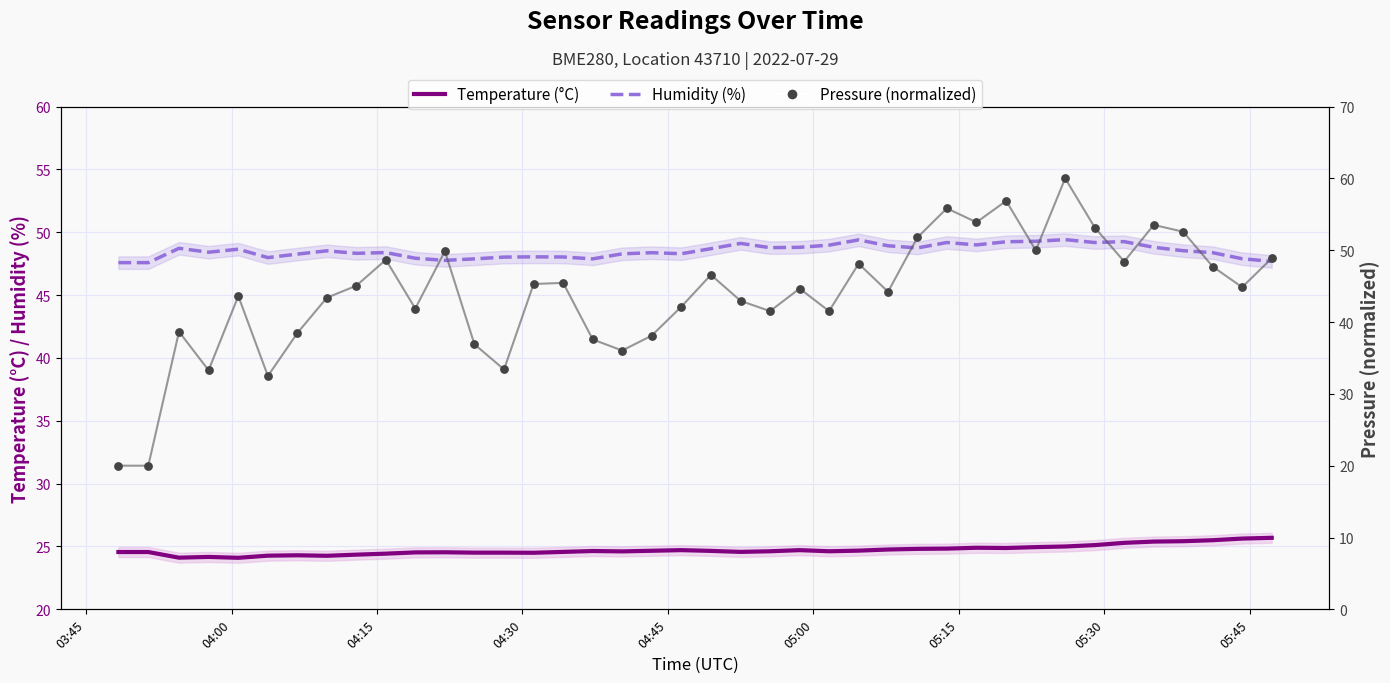

Which series contains the highest Y value?

Pressure (normalized)